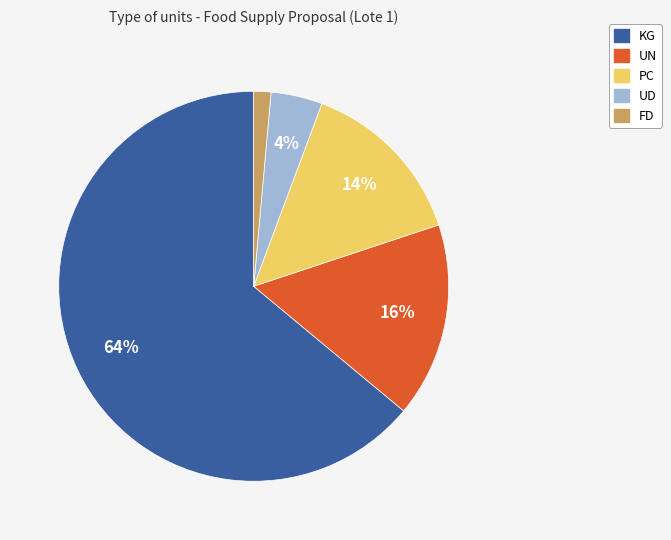

To the nearest percent, what is the average slice percentage?

20%